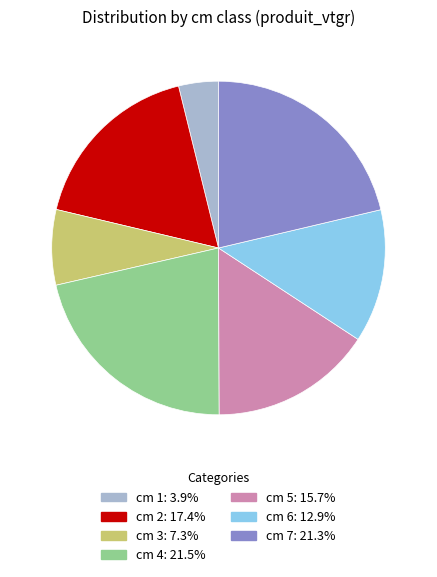

How many segments does this pie chart have?

7